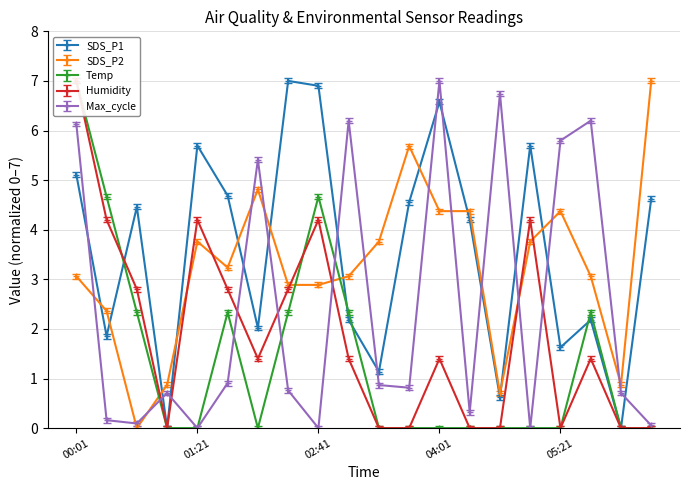

What are all the series names shown in the legend?

SDS_P1, SDS_P2, Temp, Humidity, Max_cycle